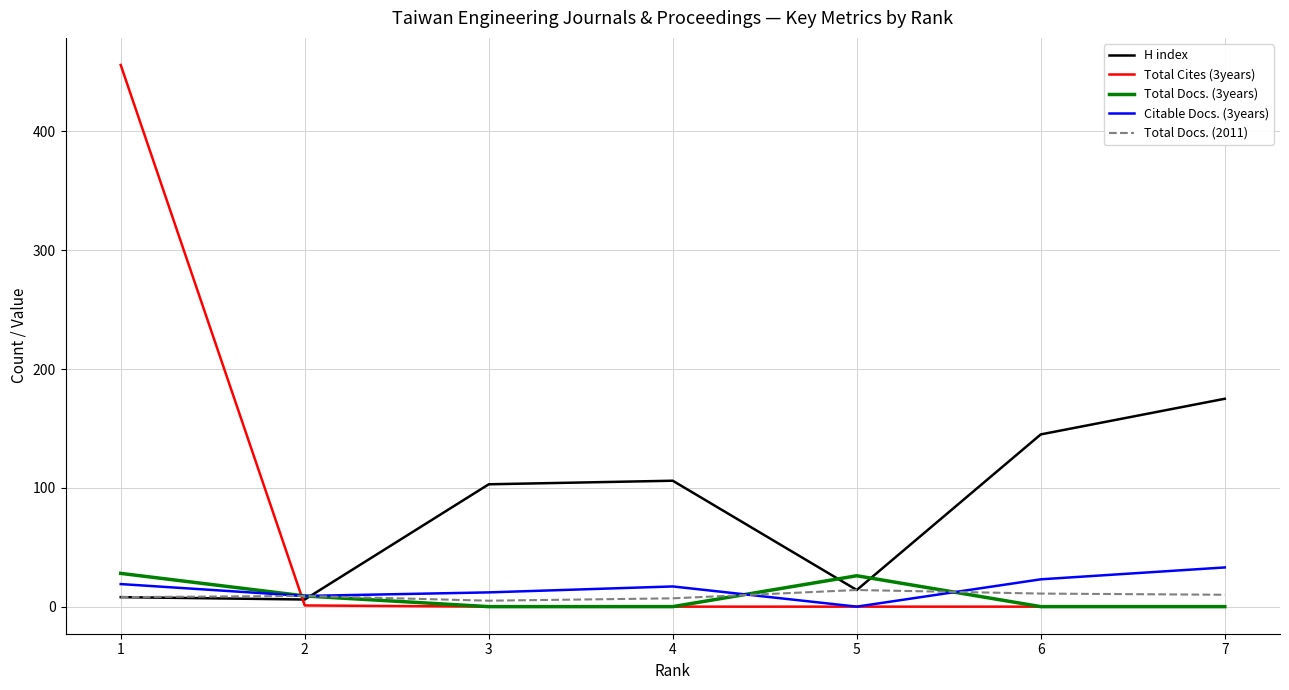

What is the maximum value shown in the chart?

456